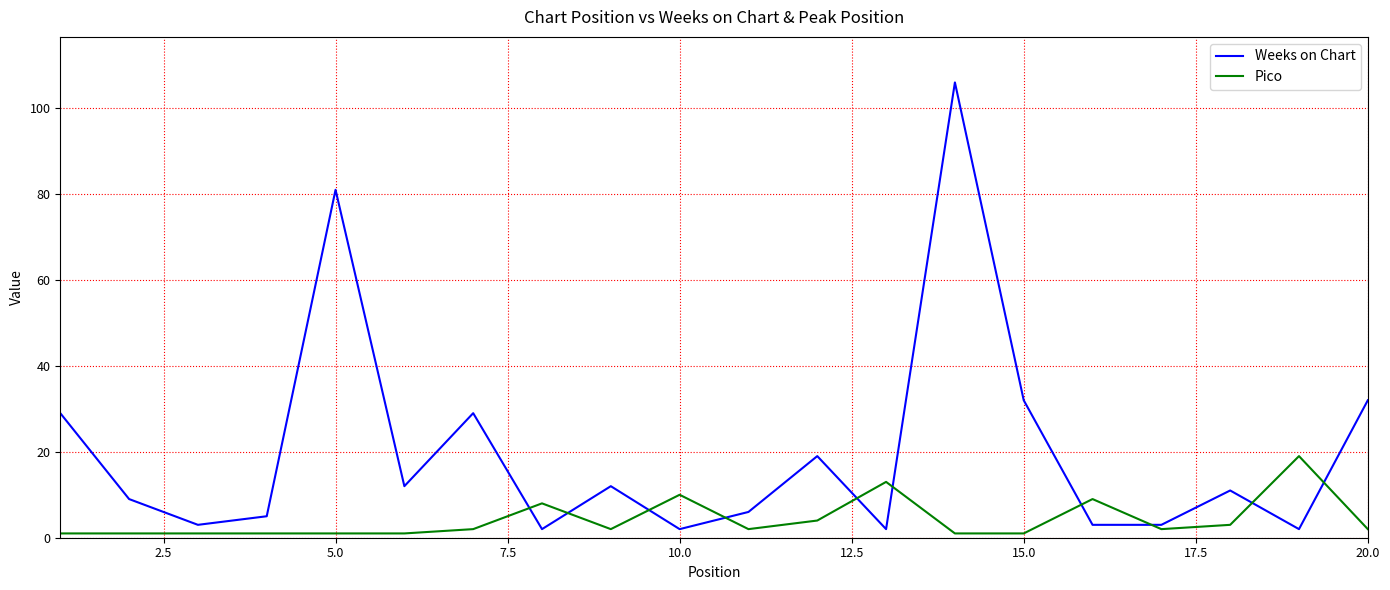

Which series has the widest spread of values?

Weeks on Chart